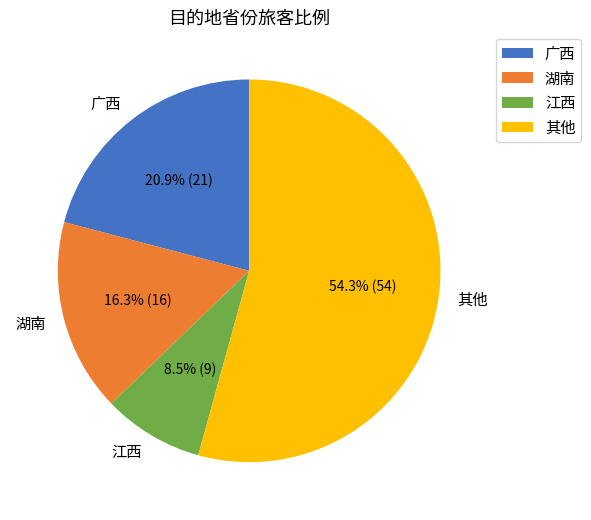

Combined, what portion of the pie is 其他 and 江西?

62.8%